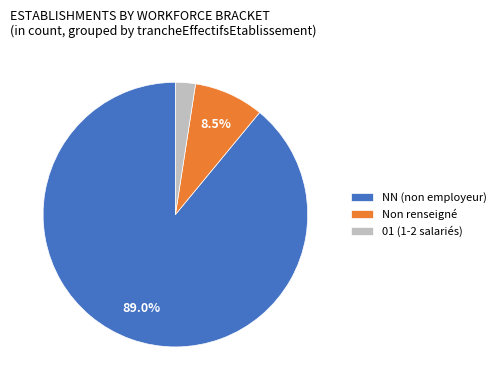

Is there a majority slice in this chart?

Yes